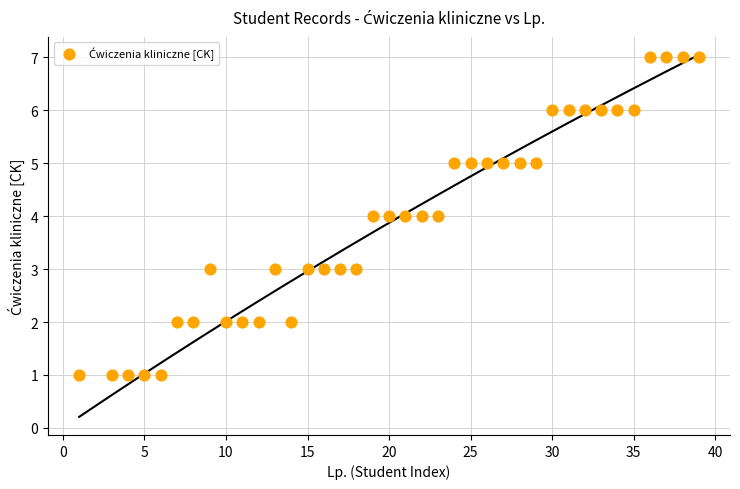

What is the range of X values (max minus min)?

38